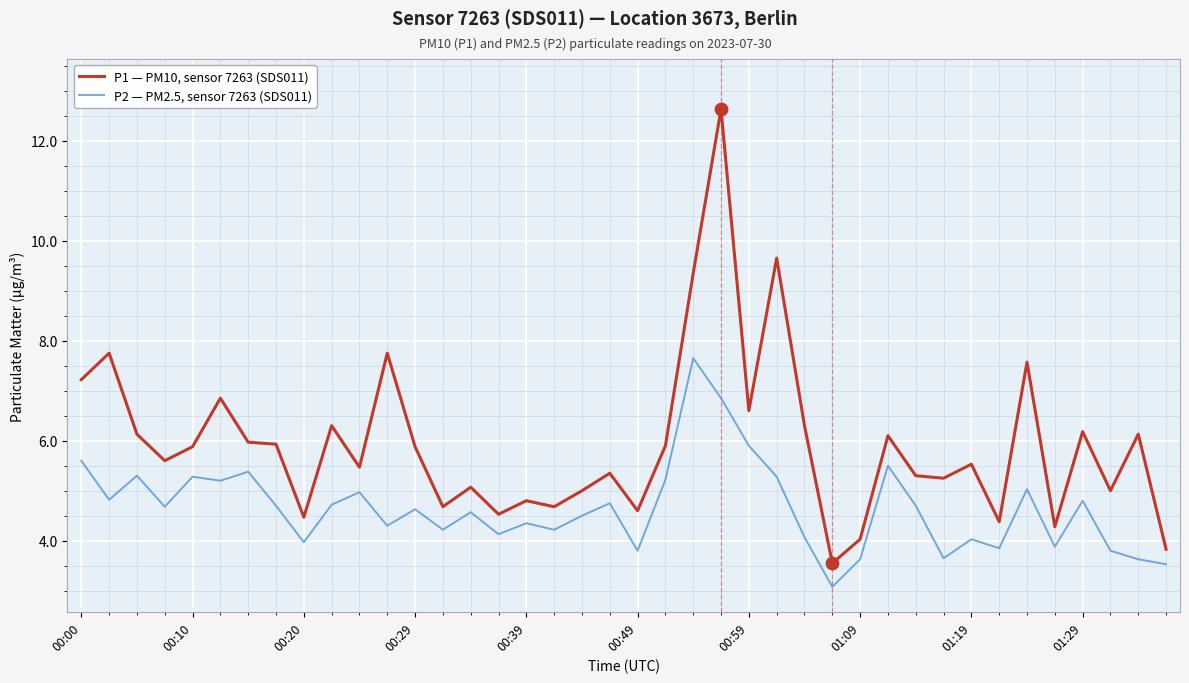

Which series has the largest total across all categories?

P1 — PM10, sensor 7263 (SDS011)